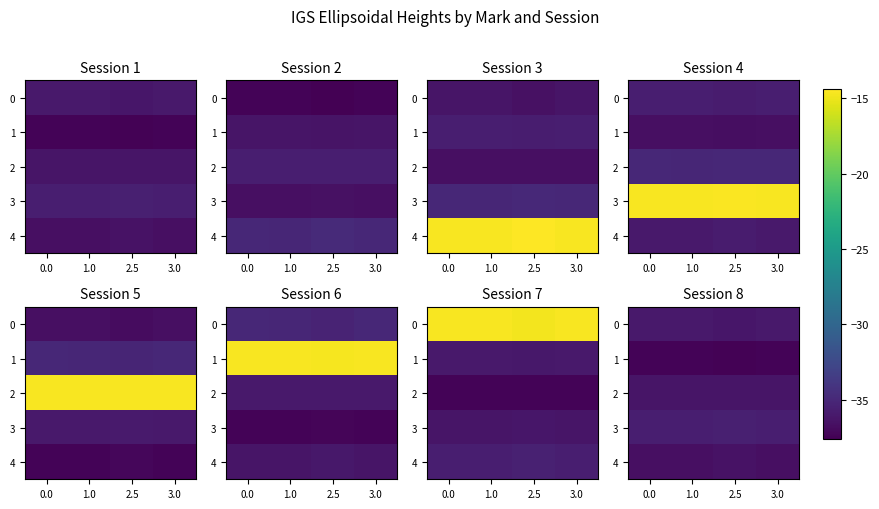

Between 2.5 and 3.0, which is larger?

3.0